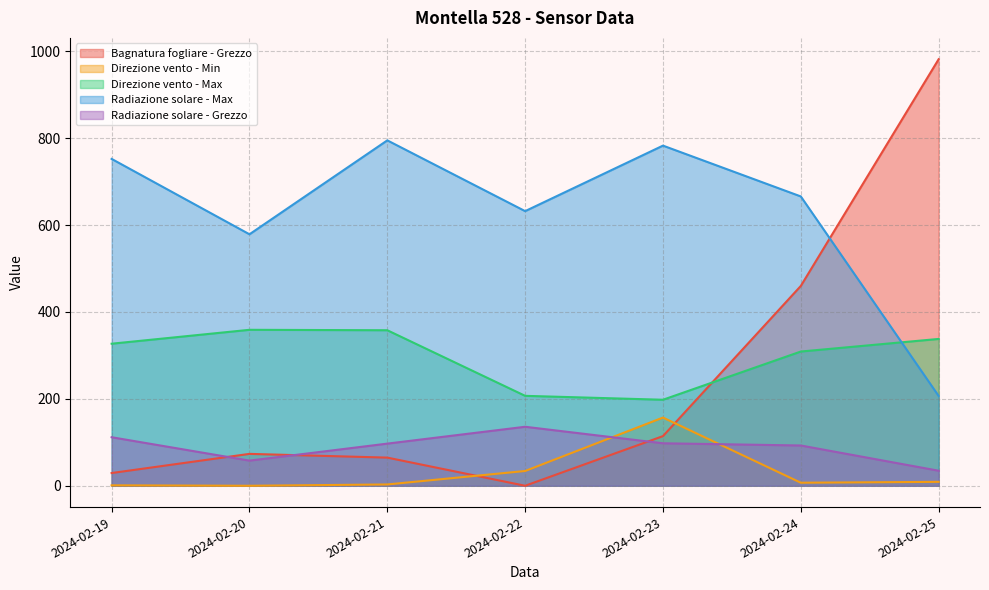

At which category is the sum across all series the highest?

2024-02-25